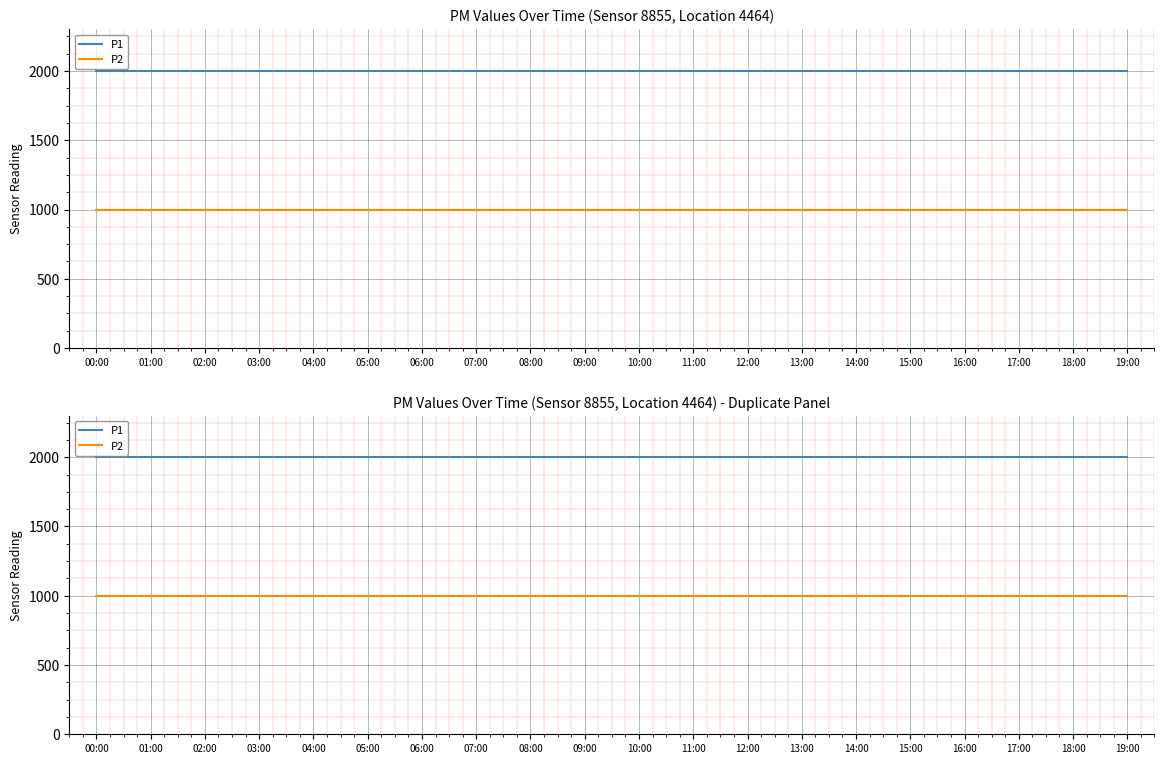

Where is P2 nearest to the value 999?

00:00